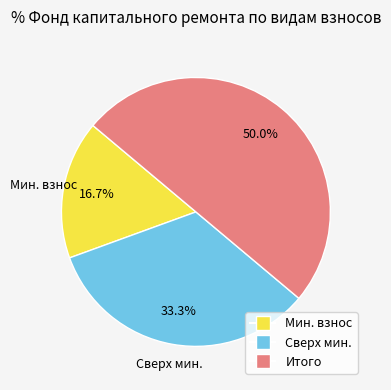

Rank the categories by value from highest to lowest.

Итого, Сверх мин., Мин. взнос